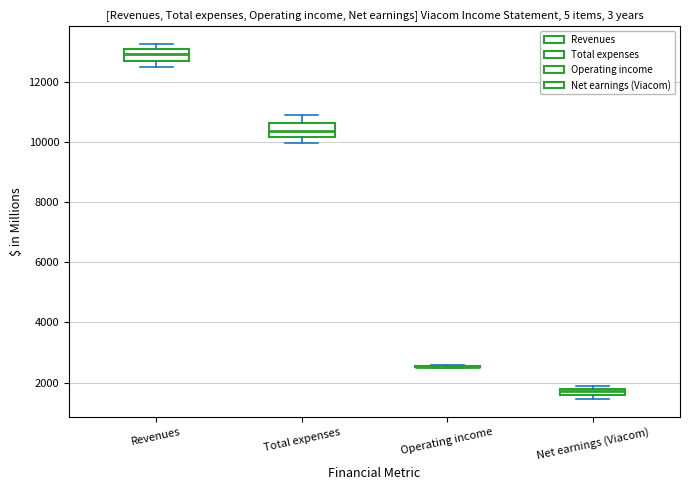

Where is the lower edge of the box for Net earnings (Viacom) on the y-axis? The values are not printed on the chart, so give them approximately, as read against the axis.

1600